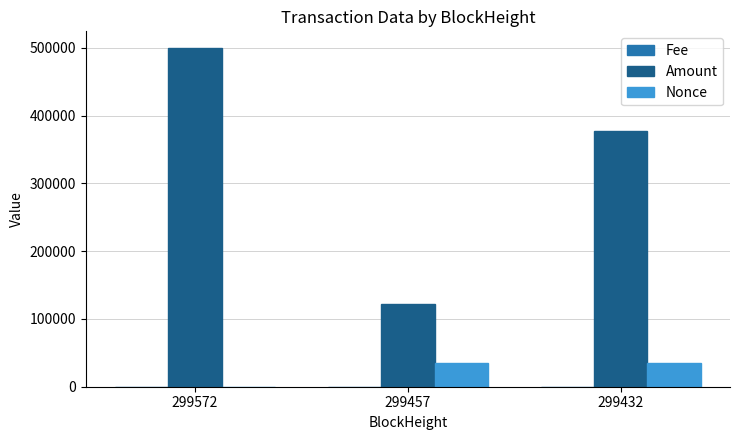

Read the Nonce value at 299457.

34892.0